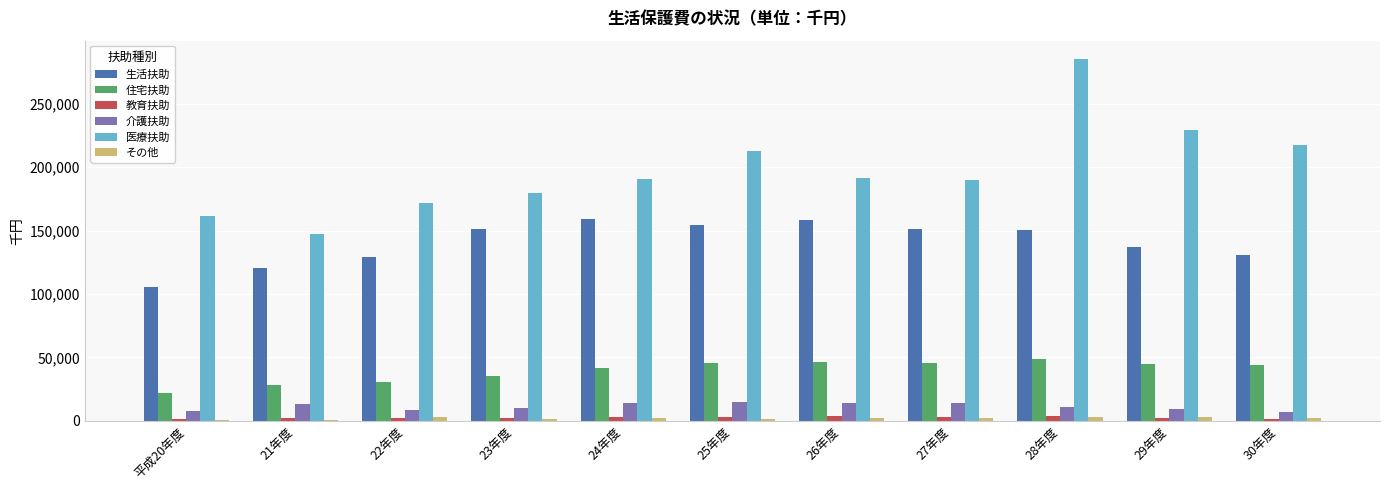

How many groups of bars are there?

11